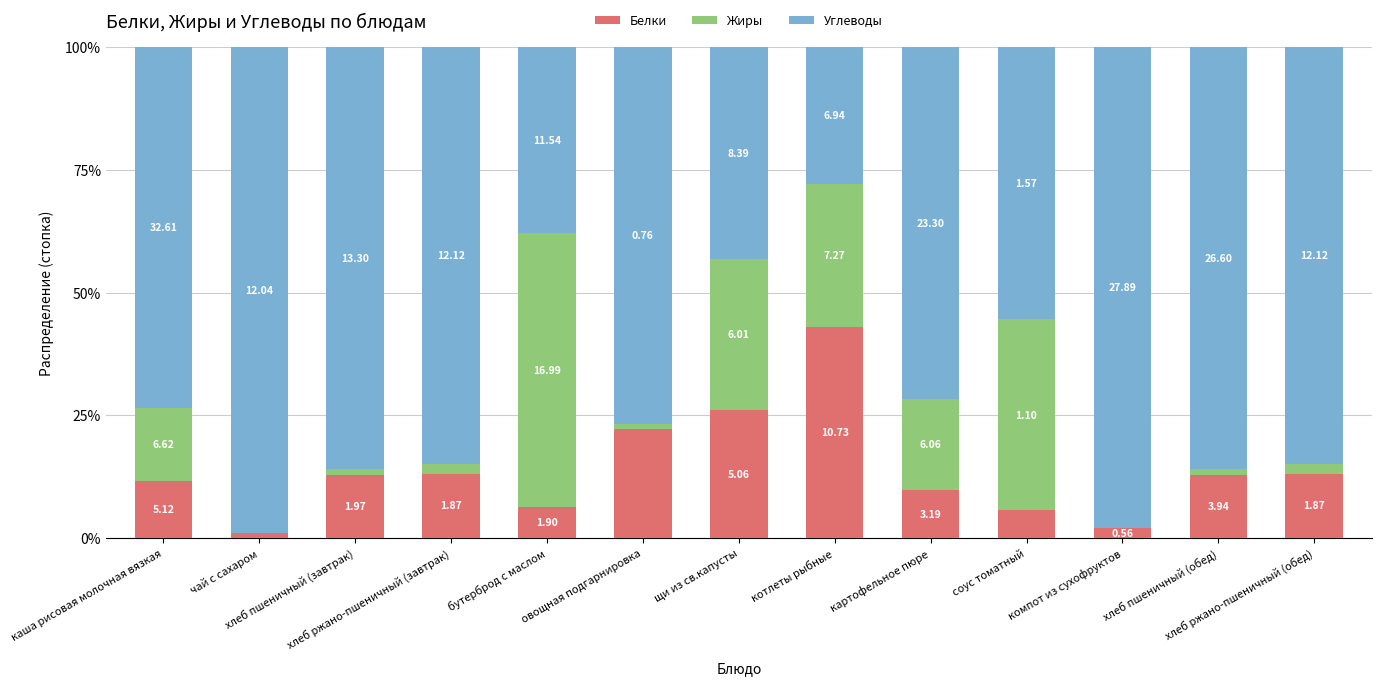

Is it true that Углеводы equals 99.0 at чай с сахаром?

True